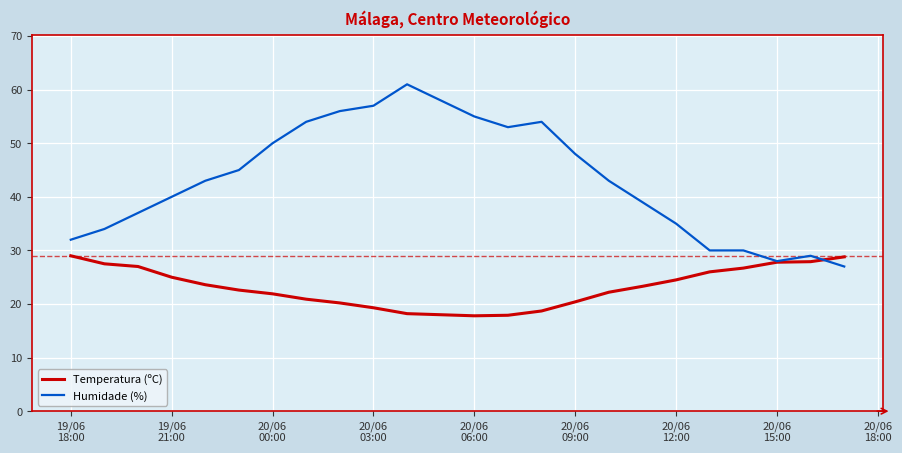

Which series ends up on top after the final intersection of Humidade (%) and Temperatura (ºC)?

Temperatura (ºC)